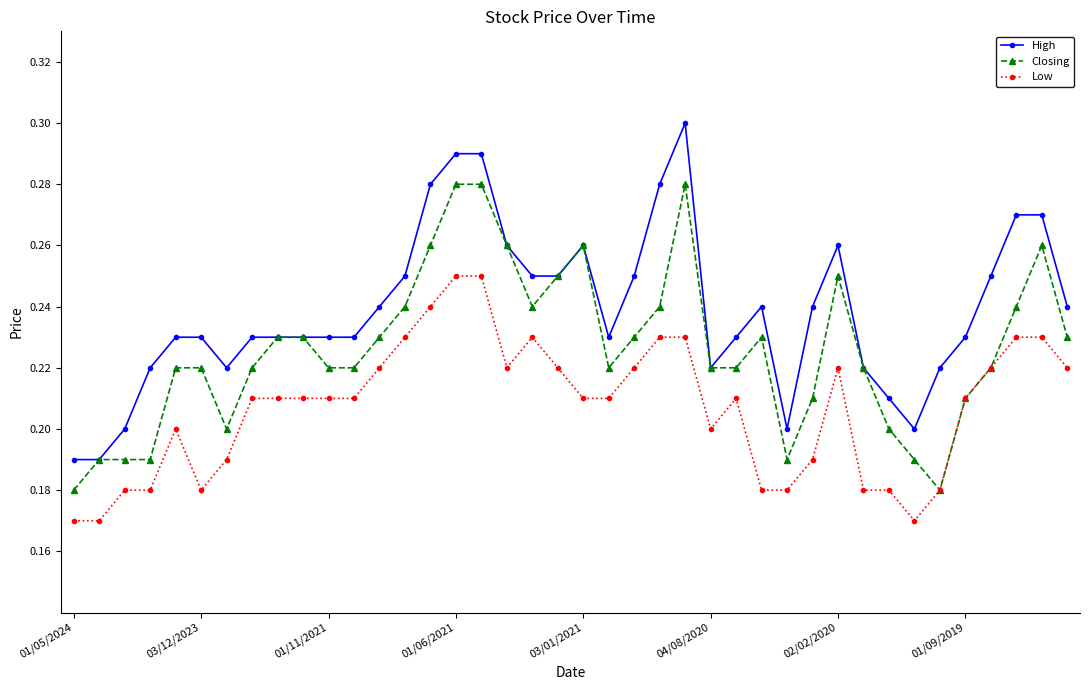

True or false: High and Low intersect in this chart.

False